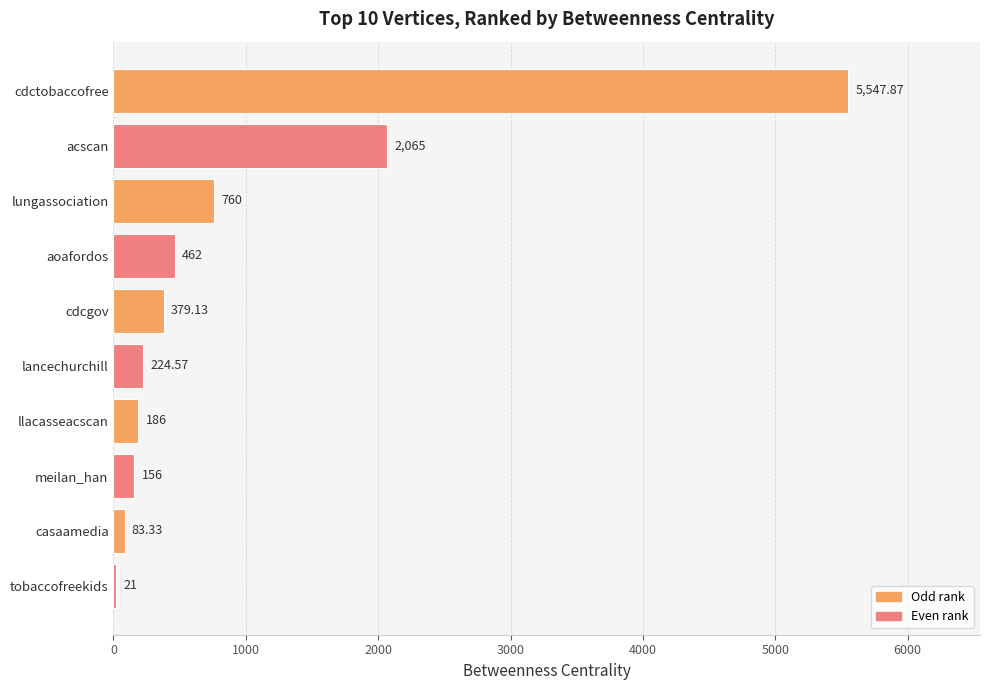

List the labels in order of value, largest first.

cdctobaccofree, acscan, lungassociation, aoafordos, cdcgov, lancechurchill, llacasseacscan, meilan_han, casaamedia, tobaccofreekids